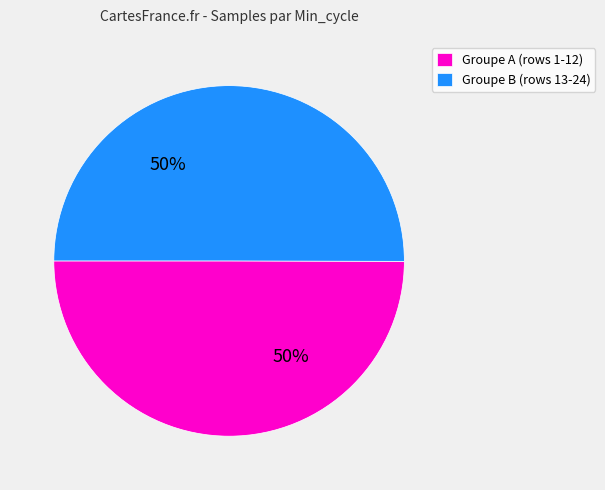

What is the ratio of the value at Groupe A (rows 1-12) to the value at Groupe B (rows 13-24)?

1.0